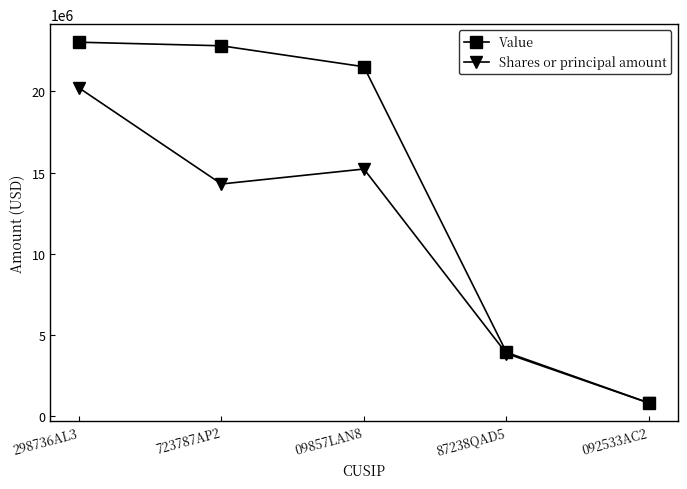

What is the difference between the second highest and second lowest values in the Shares or principal amount series?

11364000